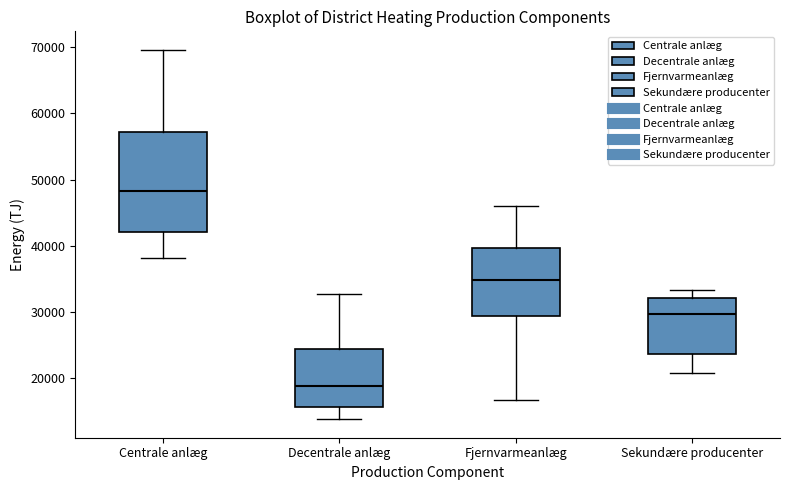

Where does the lower whisker of the box for Centrale anlæg end on the y-axis? The values are not printed on the chart, so give them approximately, as read against the axis.

38000